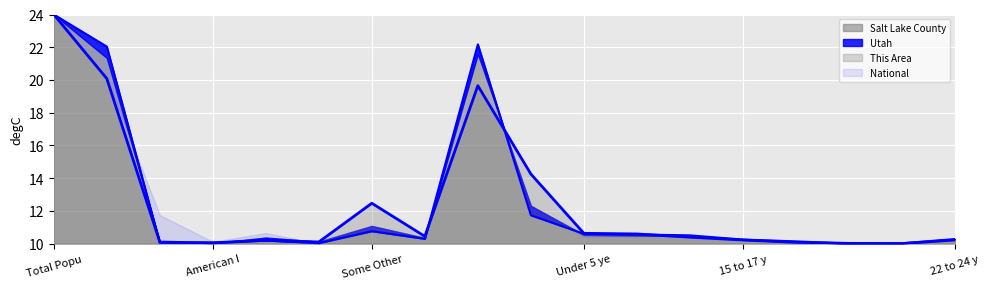

How many data points does each series have?

18